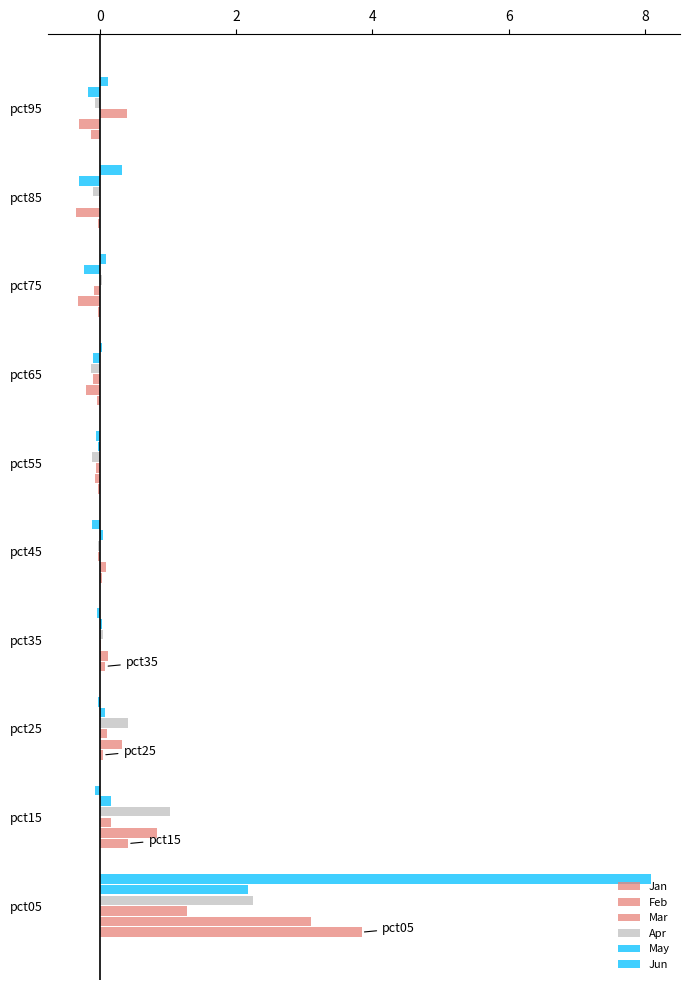

How many categories are shown in the chart?

10